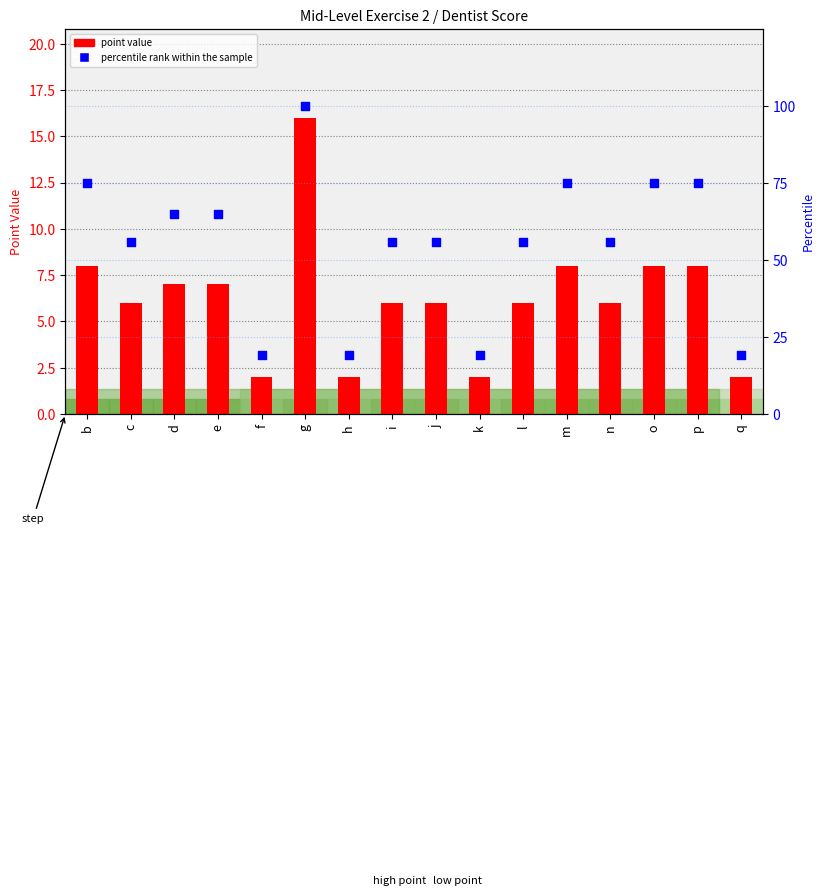

At how many categories does at least one series exceed 44?

12